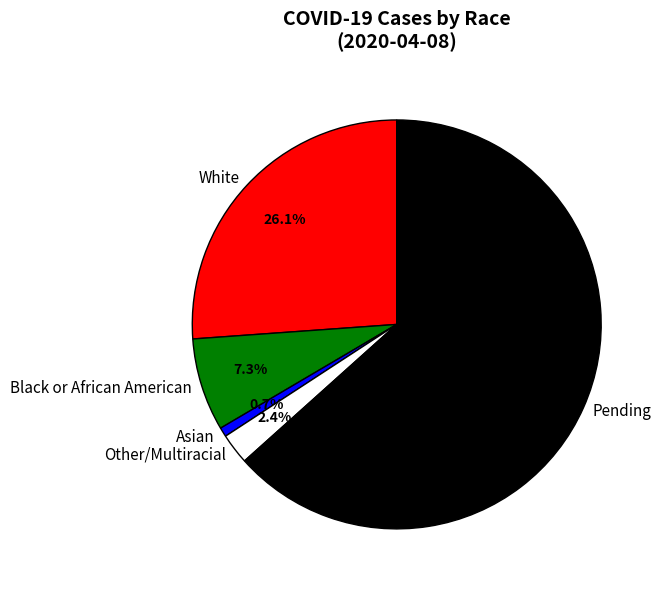

Rank the categories by value from highest to lowest.

Pending, White, Black or African American, Other/Multiracial, Asian